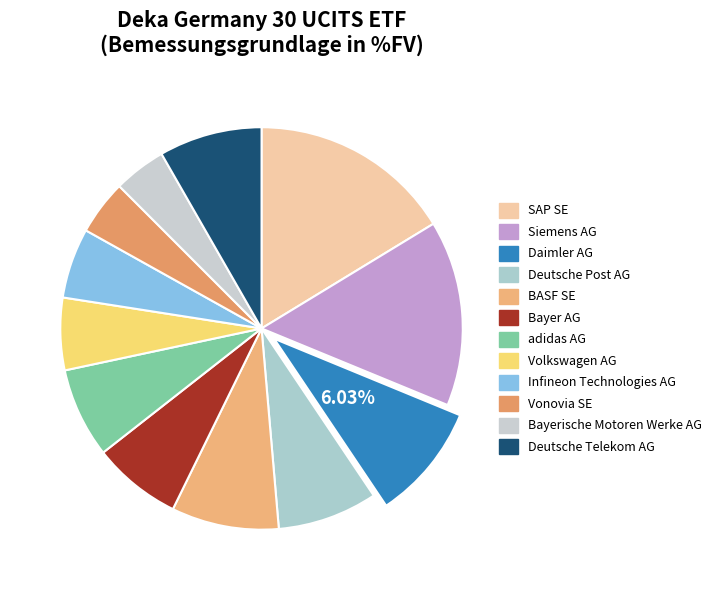

Count the number of slices in the pie.

12